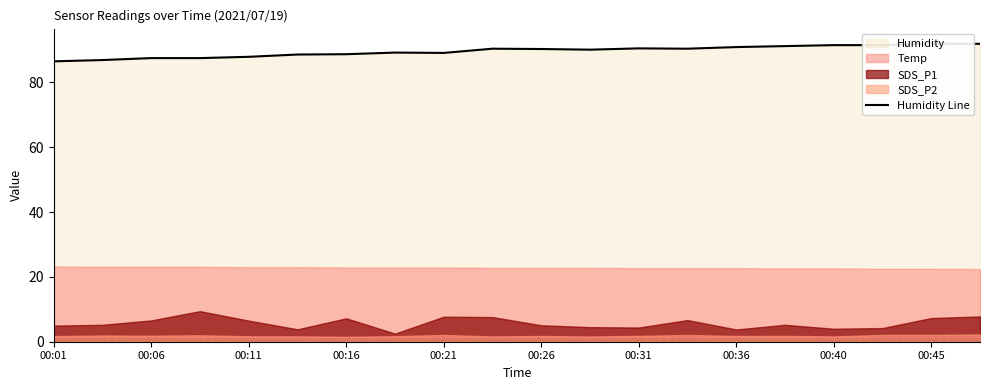

True or false: the data has more than 2 interior local peaks.

True